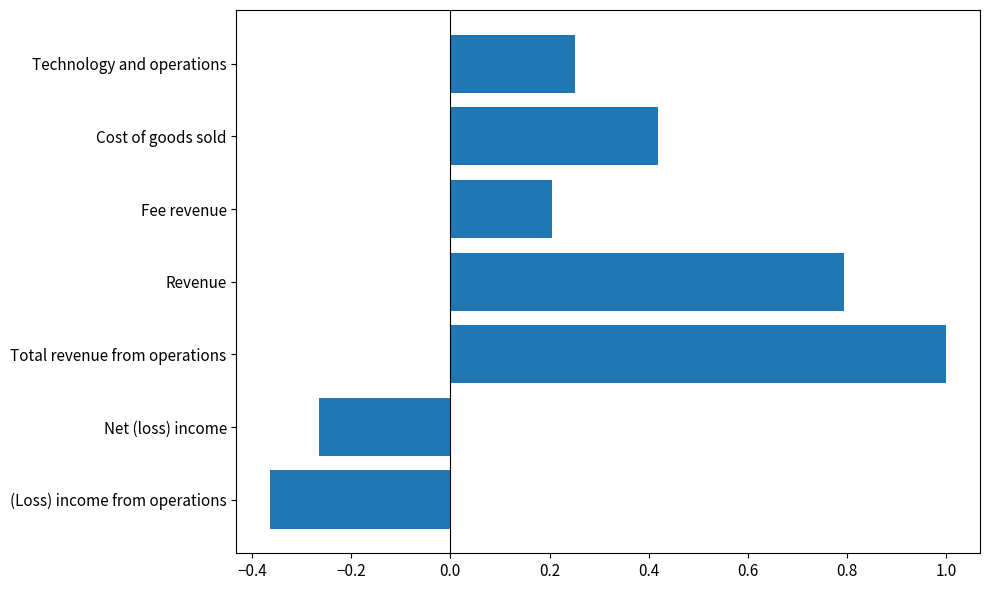

What is the difference between the second highest and minimum values?

1.2